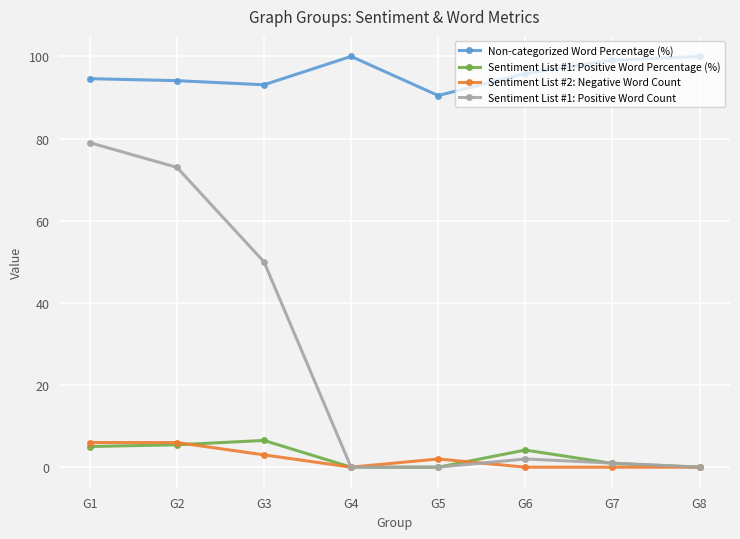

How many interior local peaks does the Sentiment List #1: Positive Word Percentage (%) series have?

2